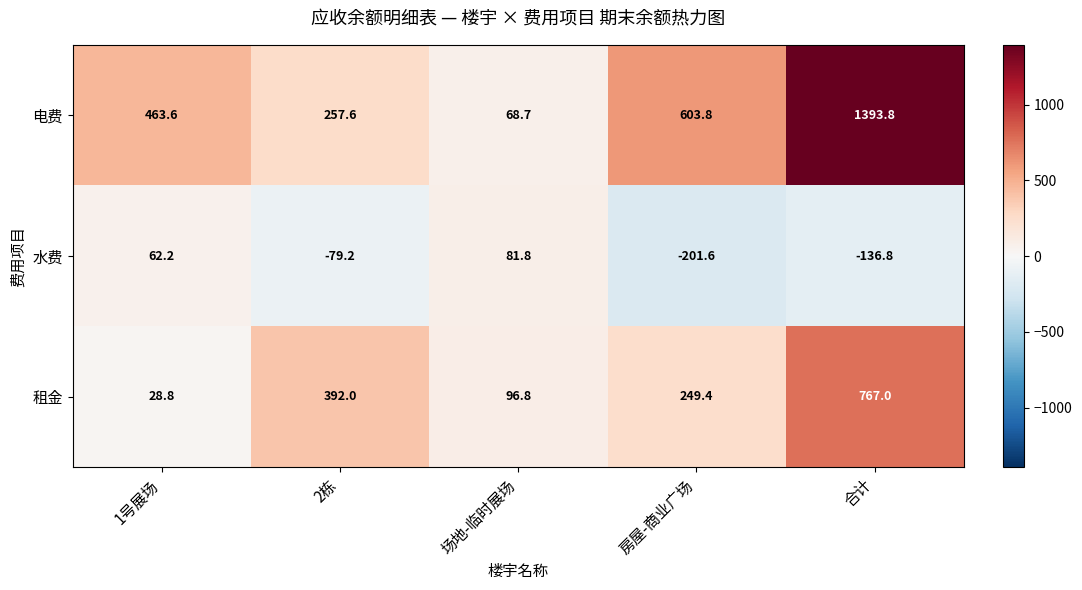

What is the difference between the 水费 values at 场地-临时展场 and 2栋?

161.0